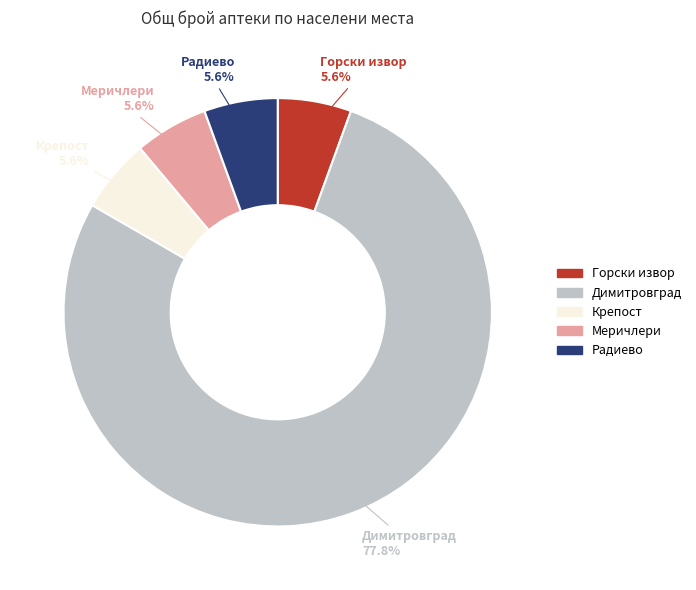

What percentage is the Крепост slice, to the nearest percent?

6%